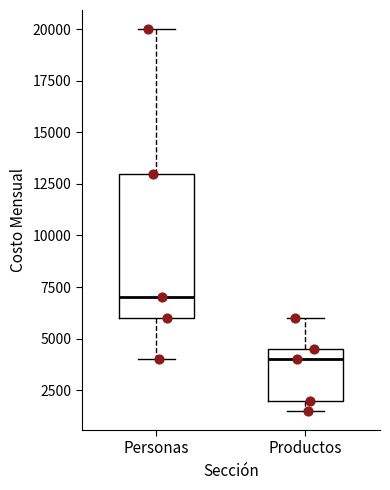

Where does the upper whisker of the box for Productos end on the y-axis? The values are not printed on the chart, so give them approximately, as read against the axis.

6000